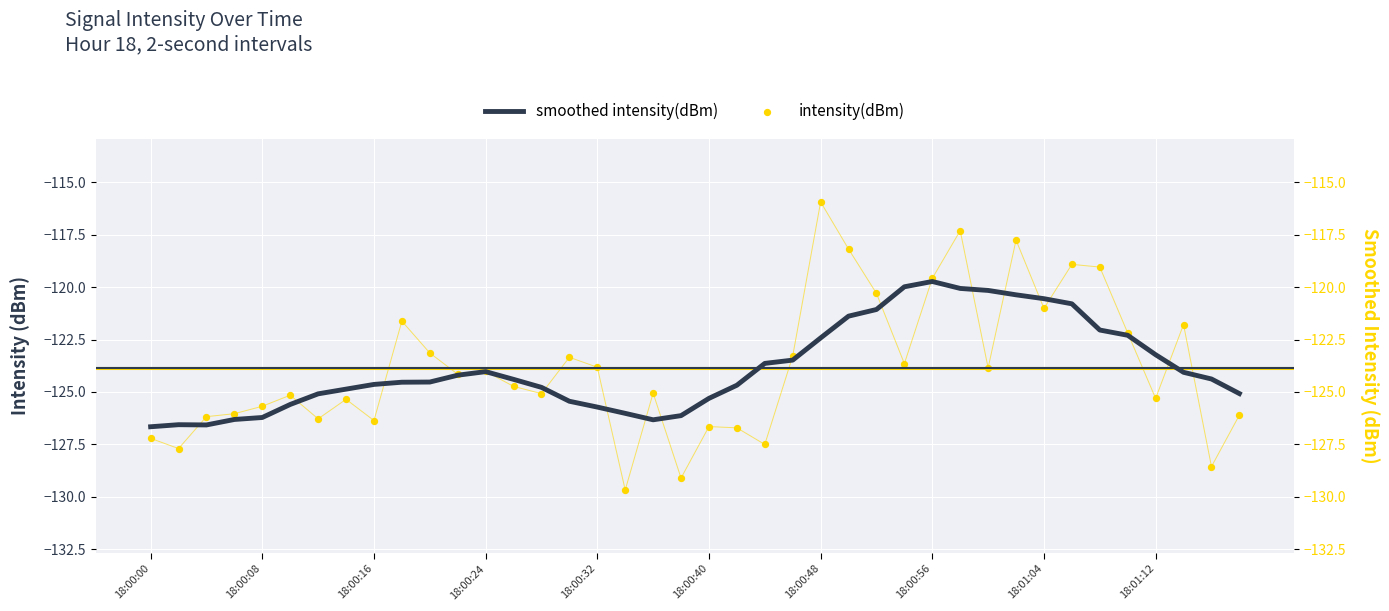

At how many categories does at least one series exceed -118?

3